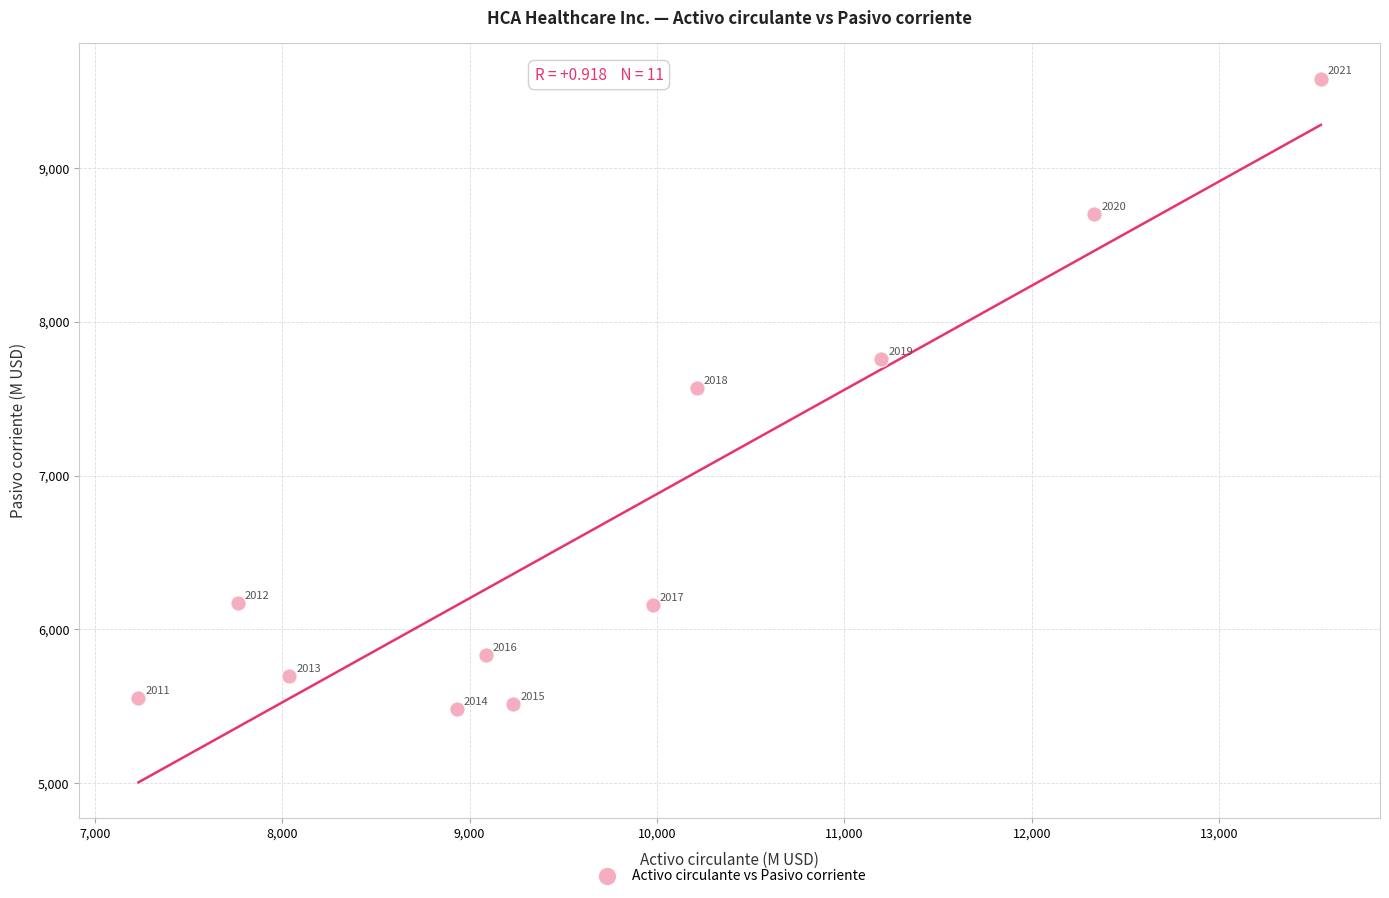

What is the range of X values (max minus min)?

6309